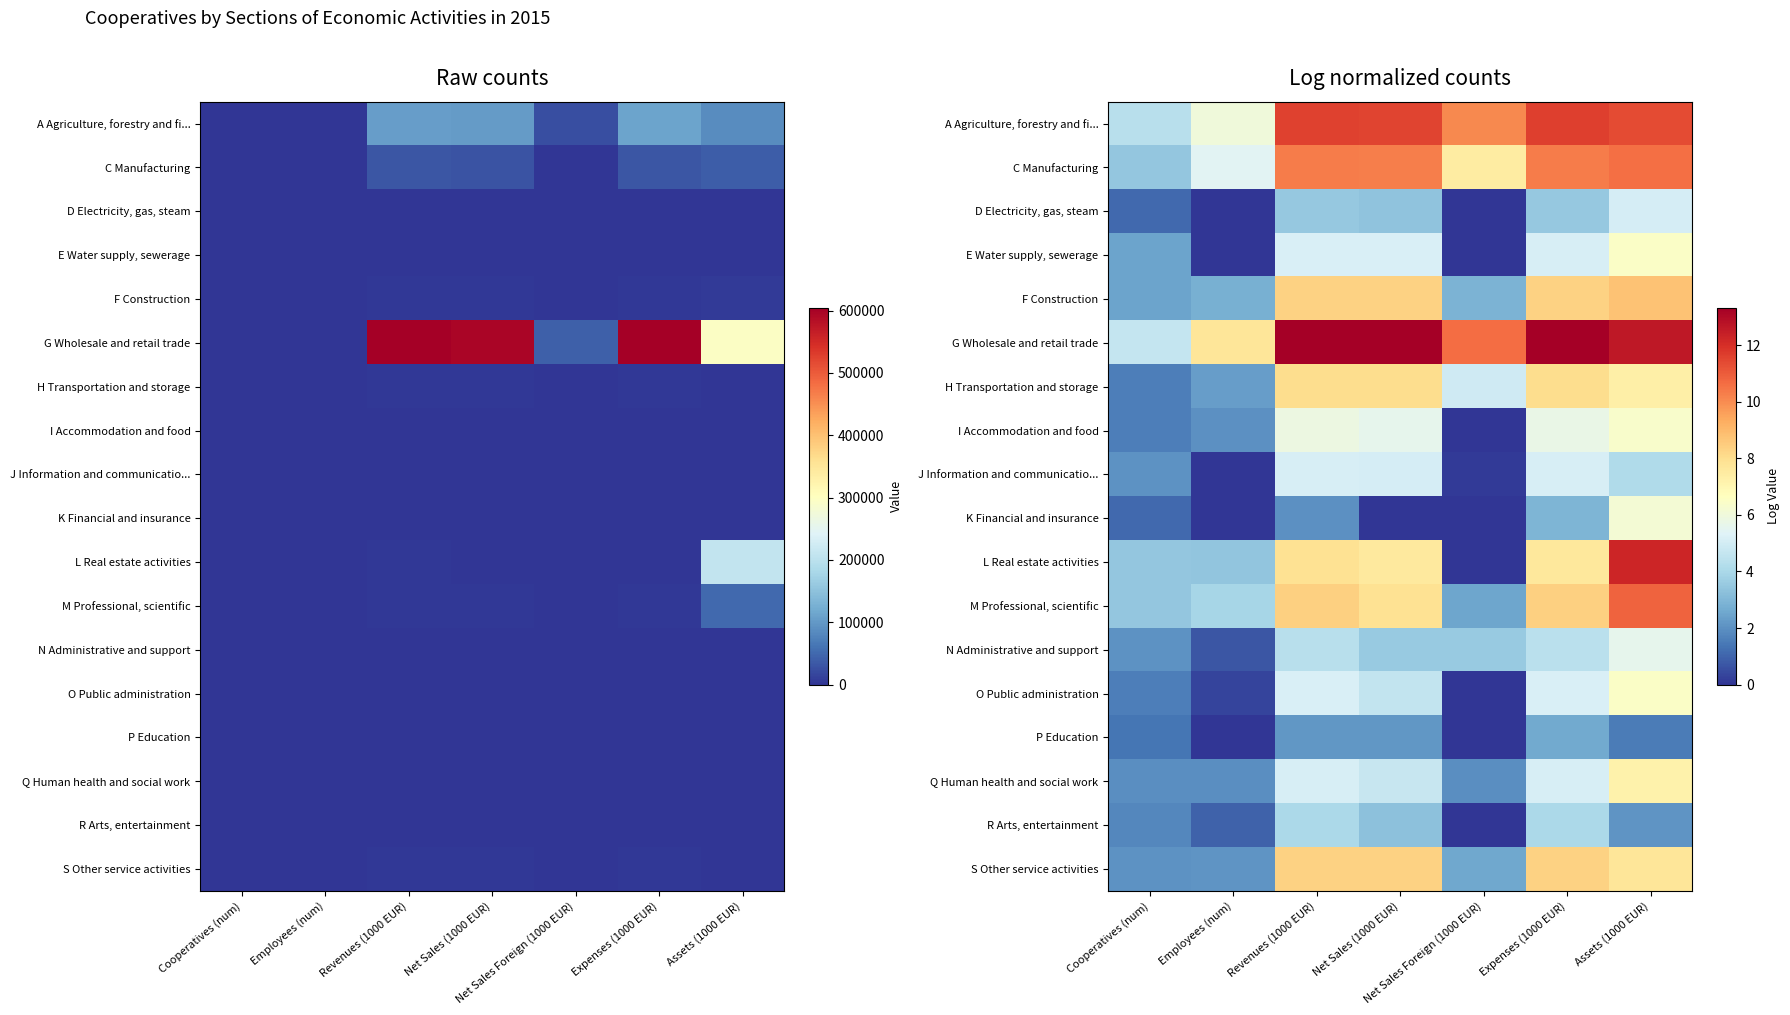

The value of E Water supply, sewerage at Assets (1000 EUR) is 6.5. True or false?

True